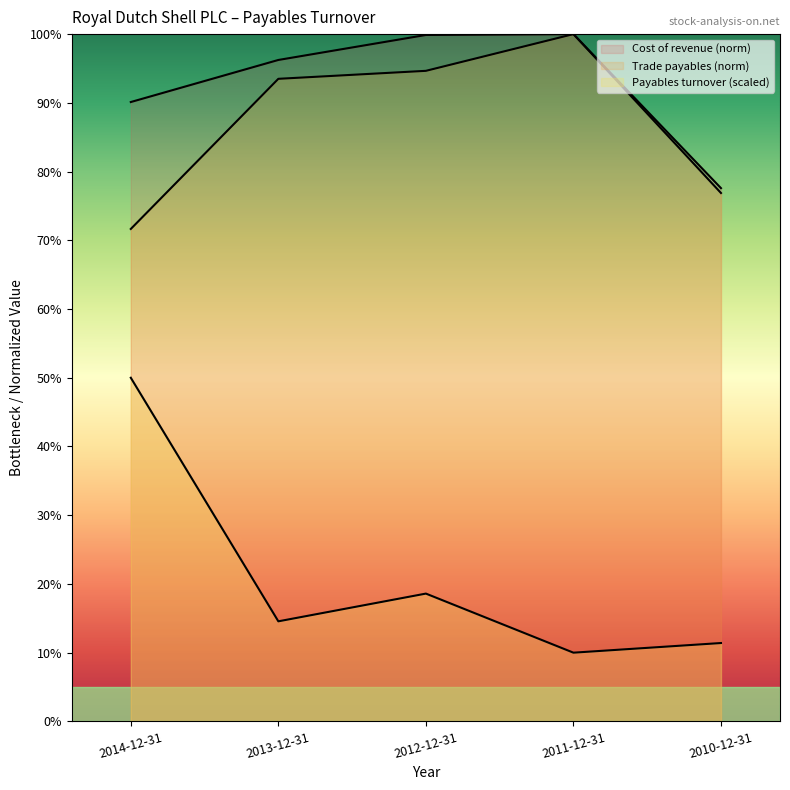

What is the smallest value displayed?

10.0